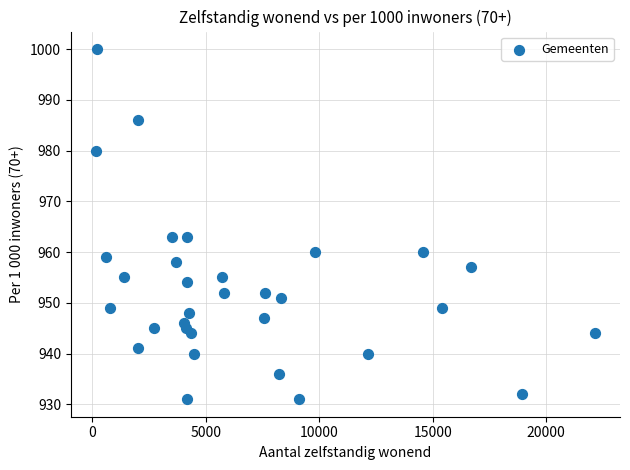

What is the range of X values (max minus min)?

22000